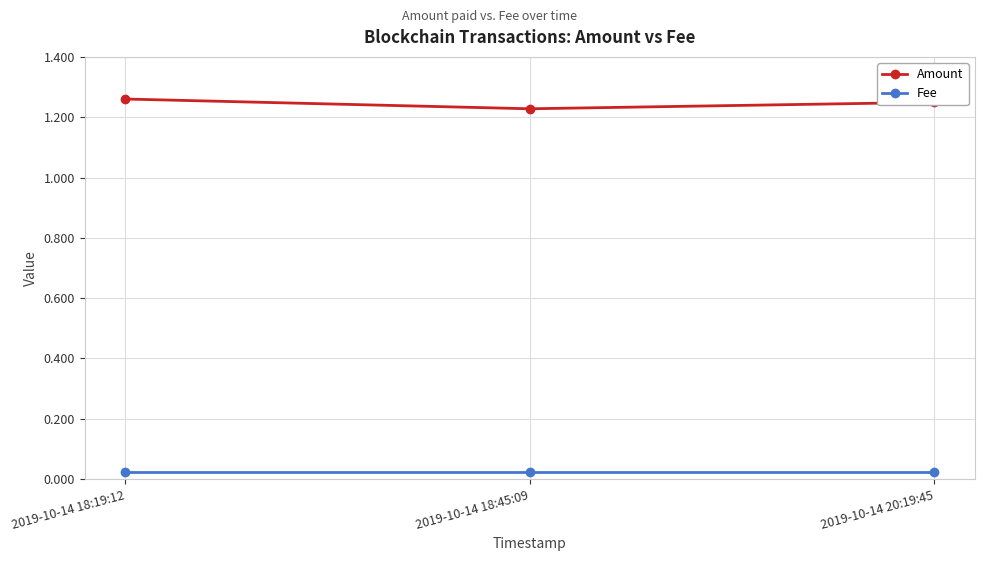

Does the chart have visible grid lines?

Yes